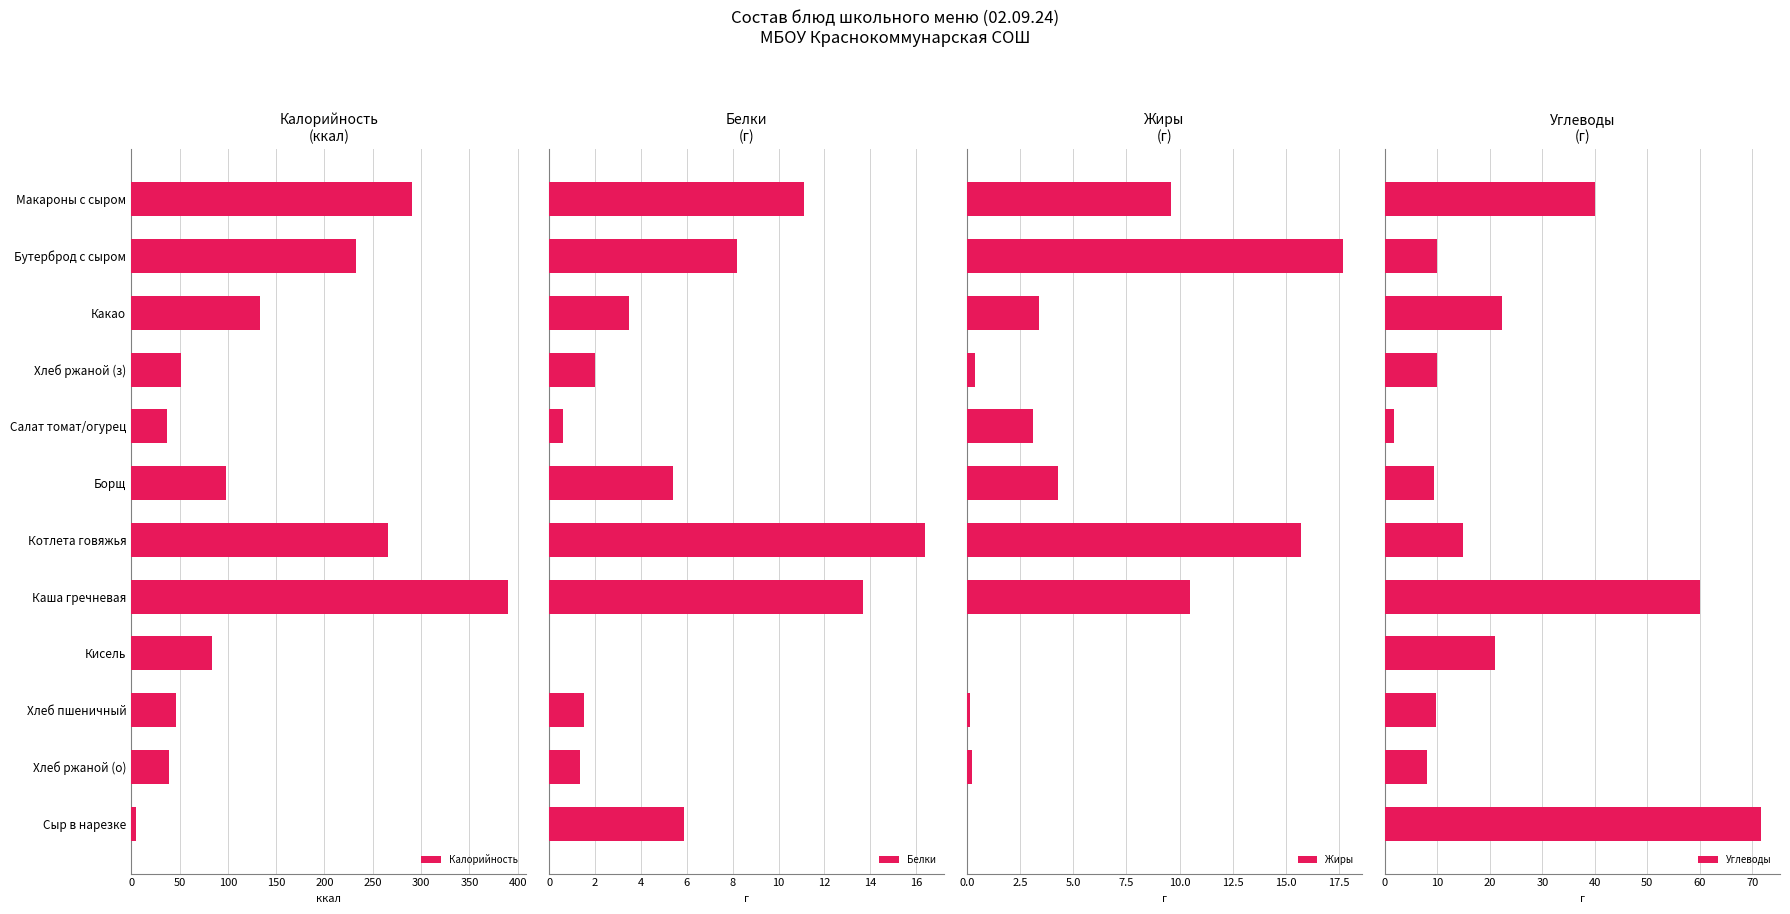

At how many categories does at least one series exceed 215?

4